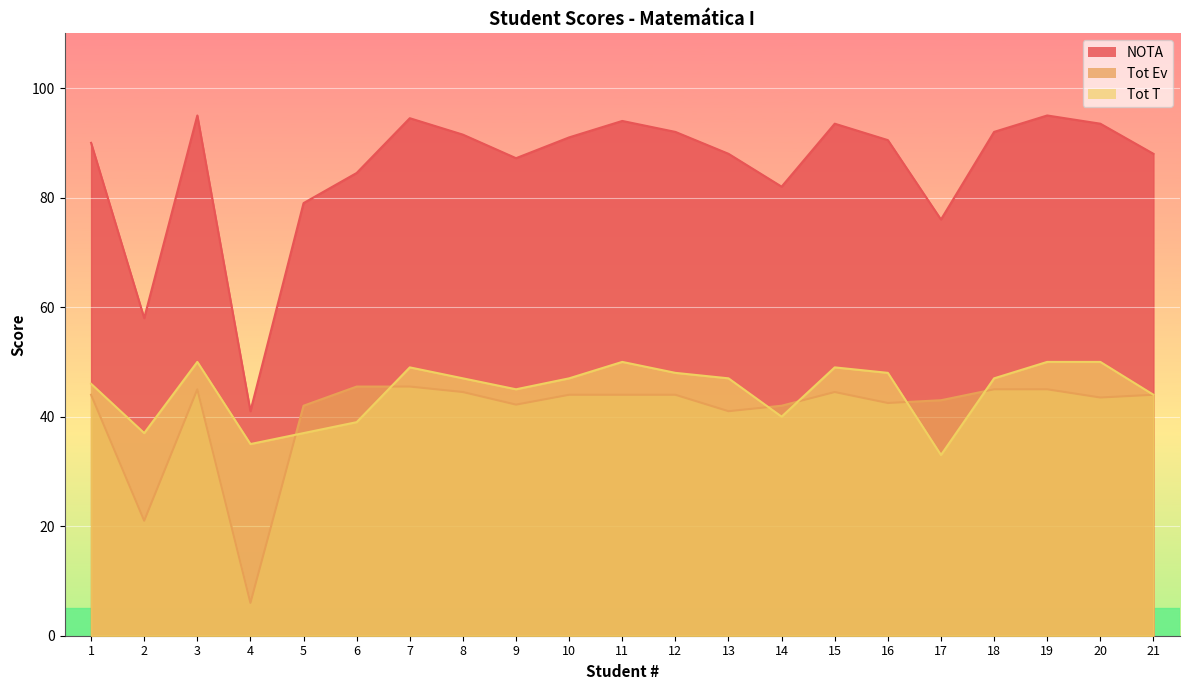

Is it true that NOTA equals 29.9 at 20?

False